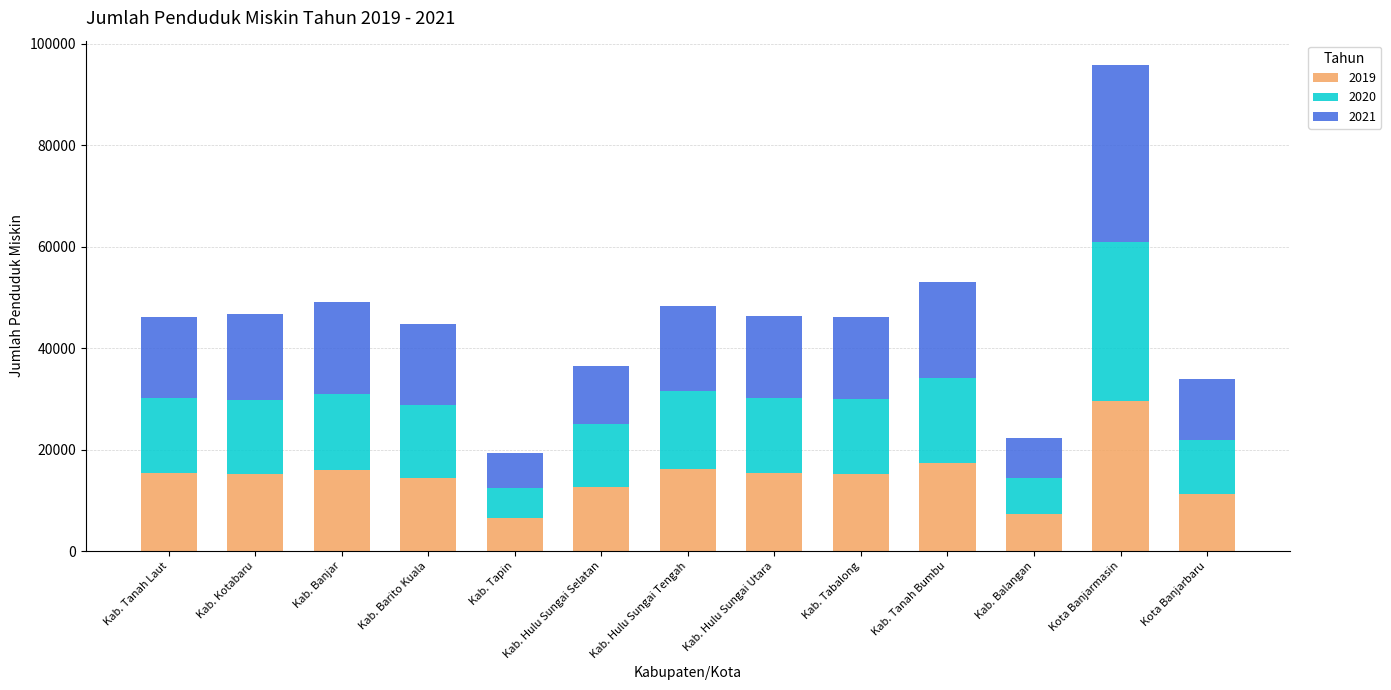

What is the sum of all 2019 values?

192480